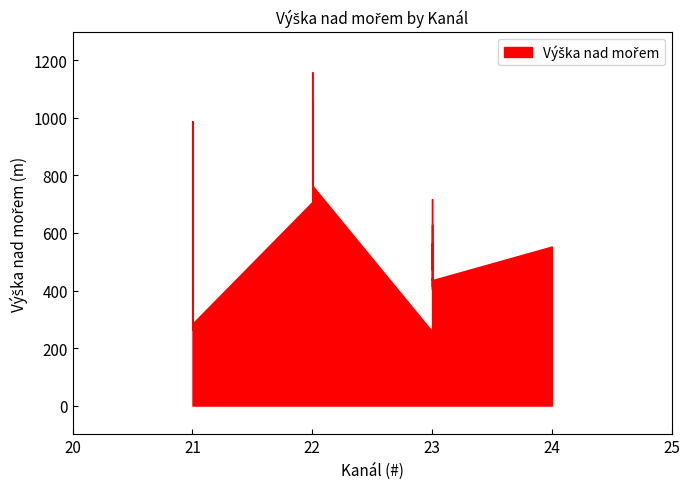

The chart shows a value of 765 at 22. True or false?

True